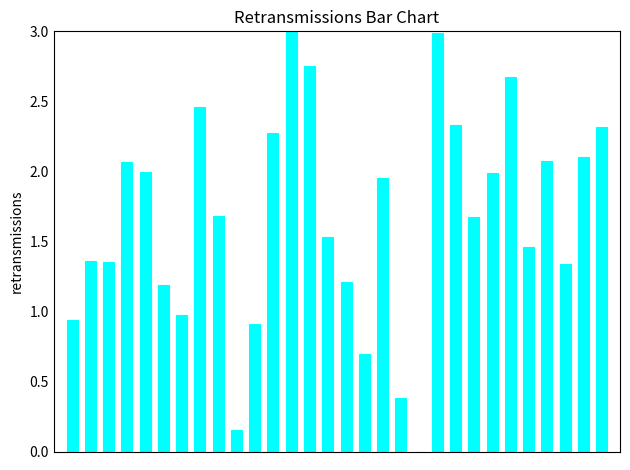

What is the greatest value displayed?

3.0